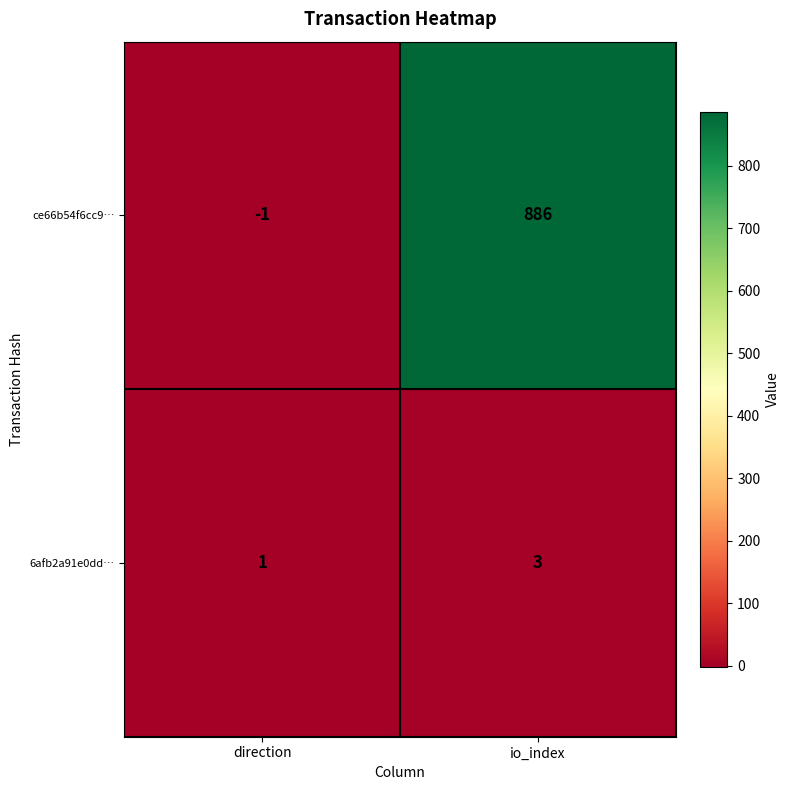

What is the smallest value displayed?

-1